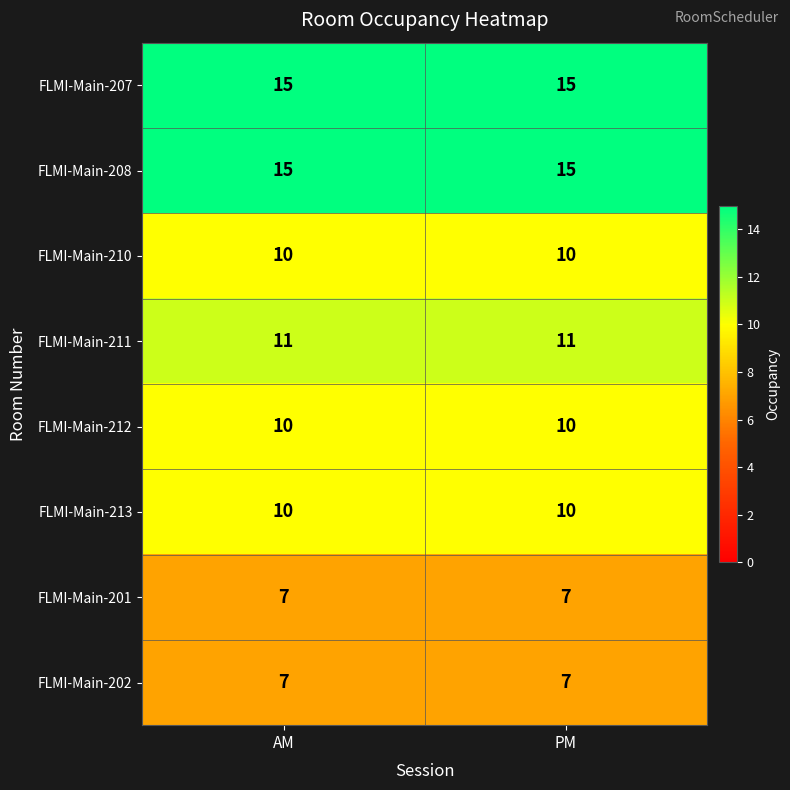

What is the maximum value shown in the chart?

15